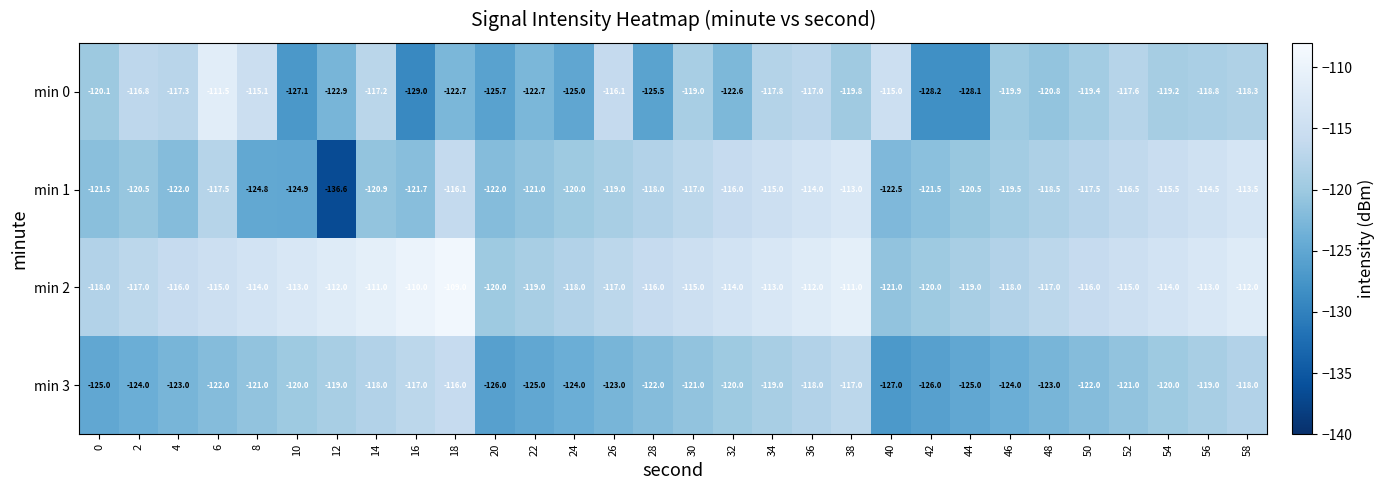

Which series has the widest spread of values?

min 1